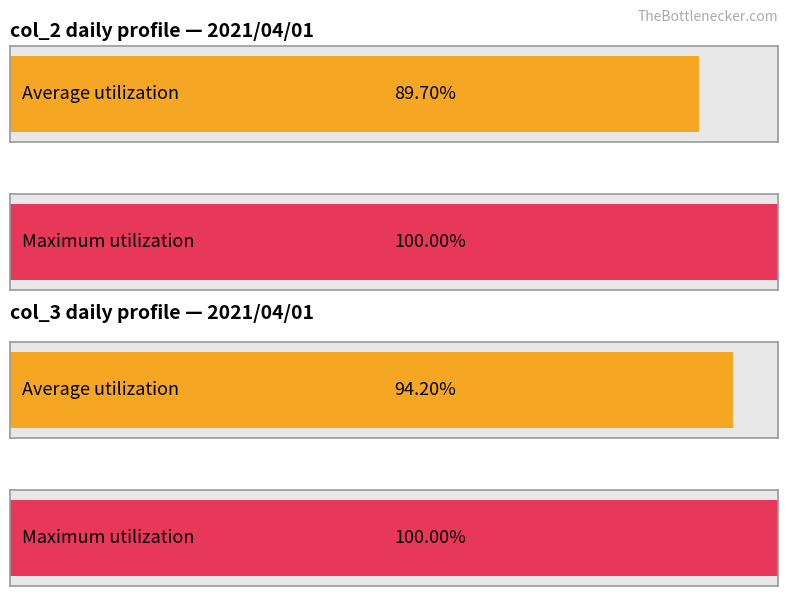

List the series in order of their overall mean, lowest first.

col_2, col_3